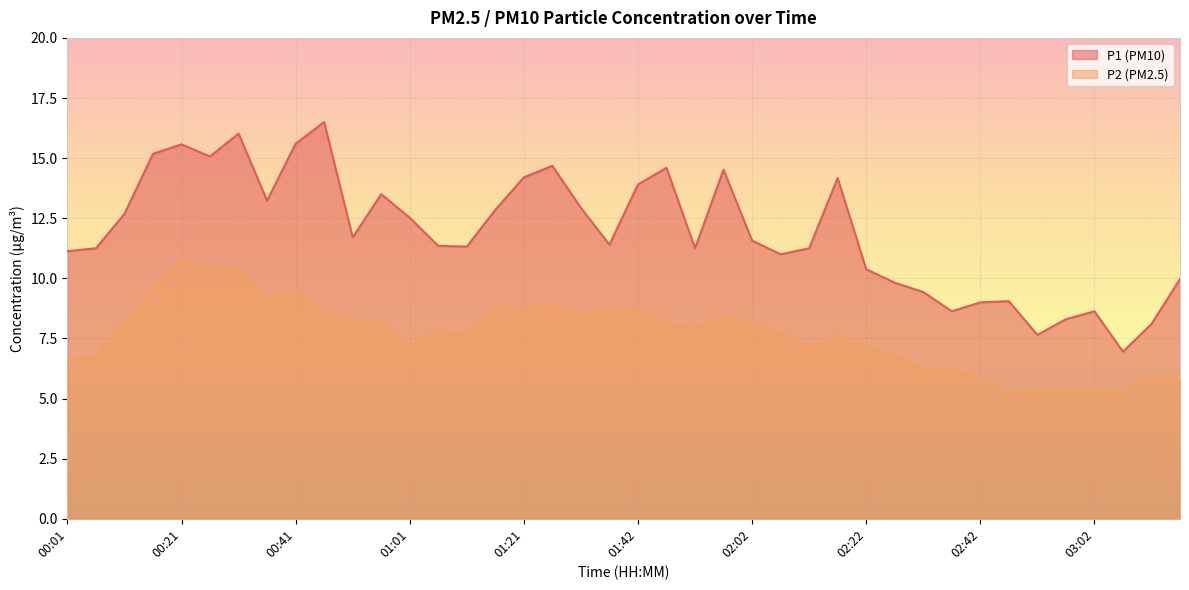

True or false: P1 and P2 cross at least once.

False